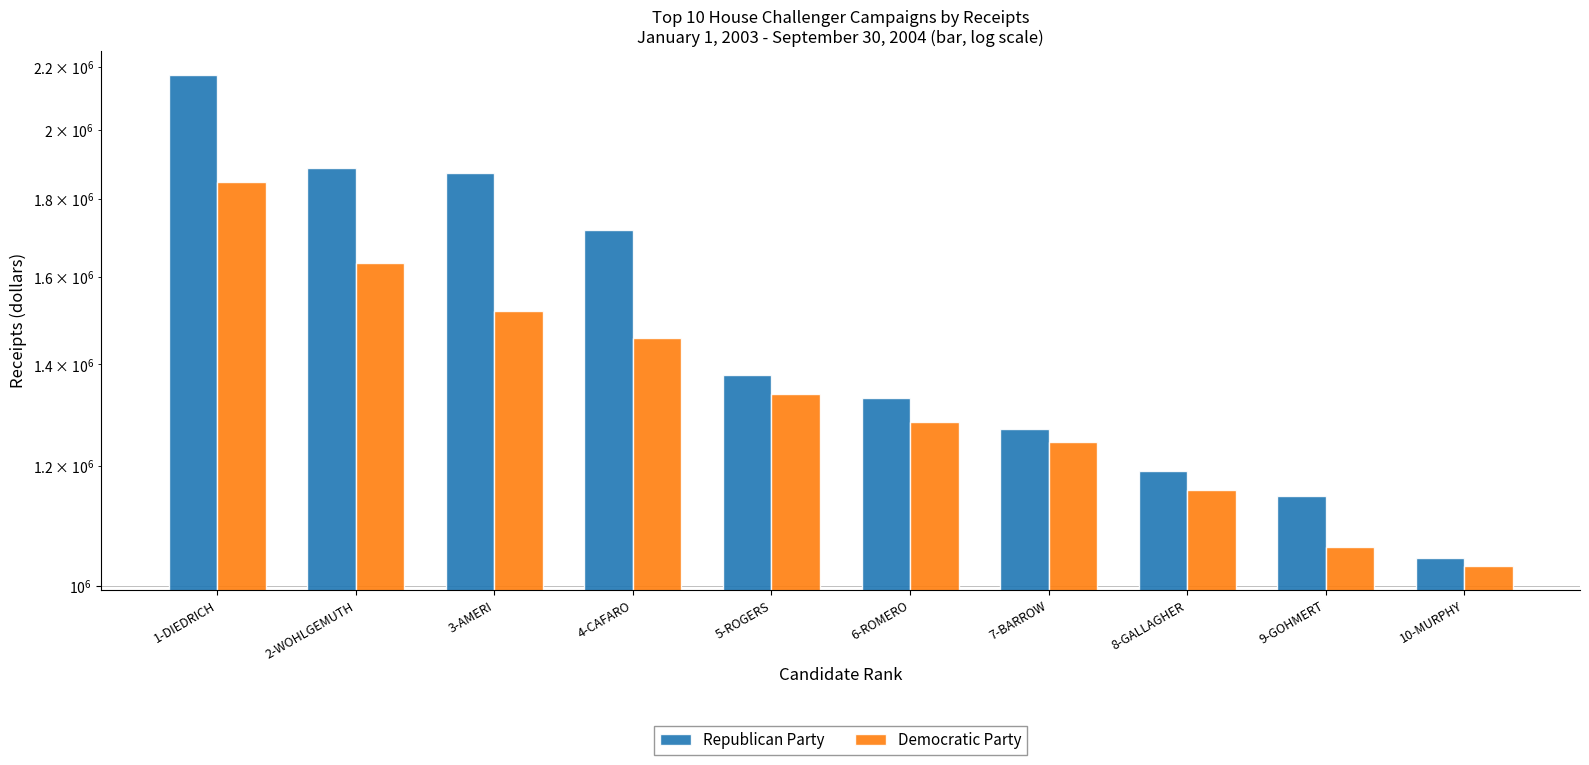

Reading left to right, extract all data points from this chart.

Republican Party: 2173442.2	1887339.0	1873717.1	1717477.6	1378129.6	1330313.7	1268987.1	1189743.0	1145298.7	1043558.6
Democratic Party: 1846459.0	1632676.2	1517850.4	1458081.9	1338222.0	1281858.2	1244650.9	1155997.8	1061134.6	1031009.6